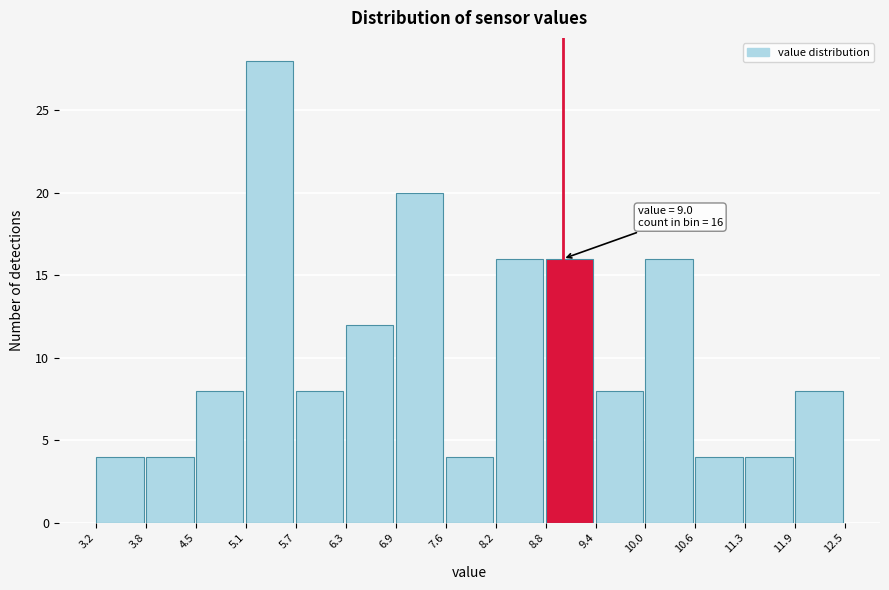

Which range on the x-axis has the tallest bar?

5.1 to 5.7